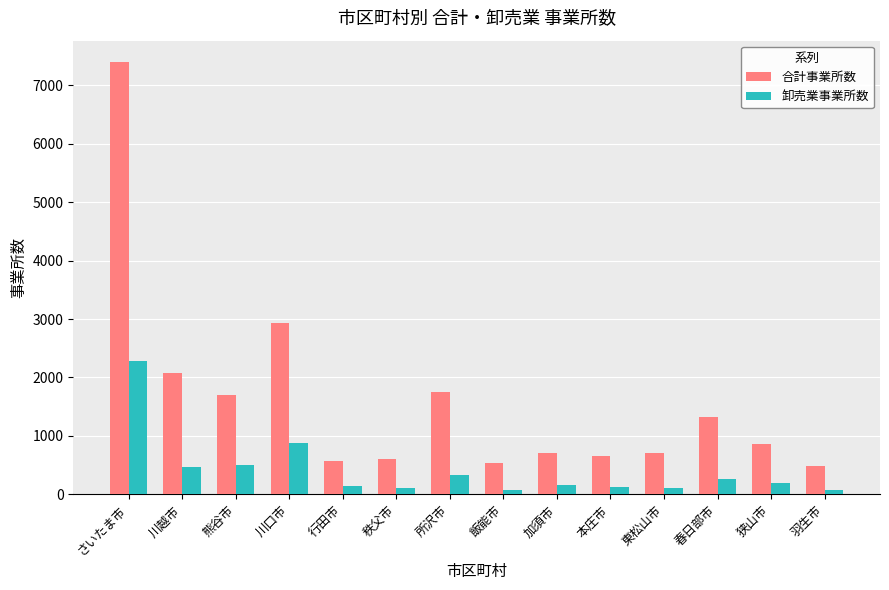

True or false: 合計事業所数 has a value of 432 at 熊谷市.

False